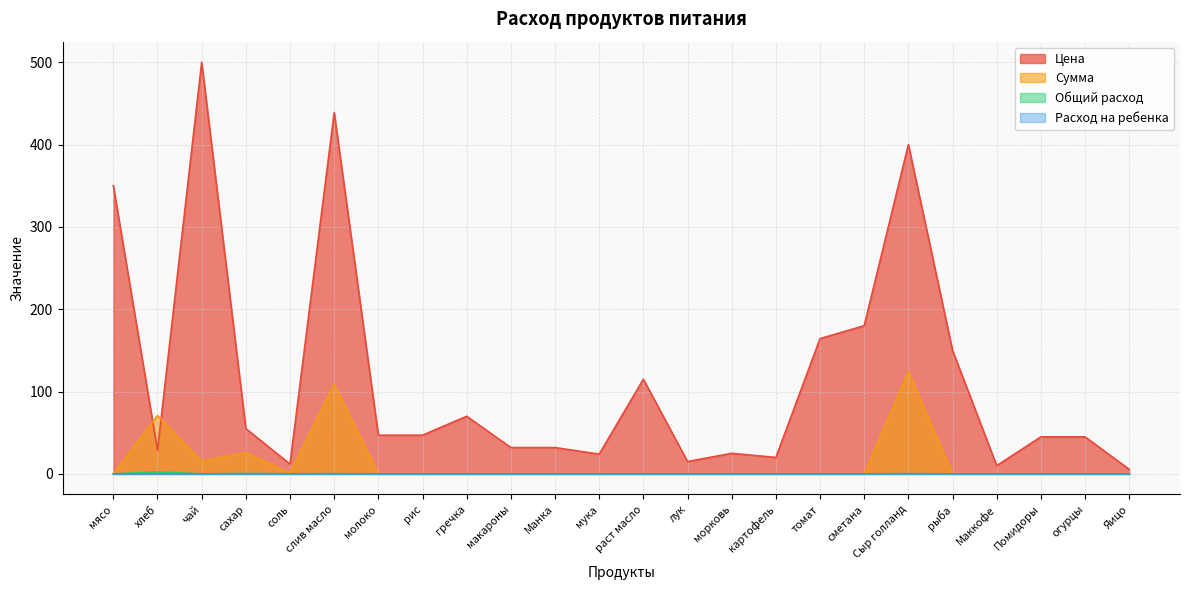

In Общий расход, how many points are lower than both neighbors (excluding endpoints)?

2